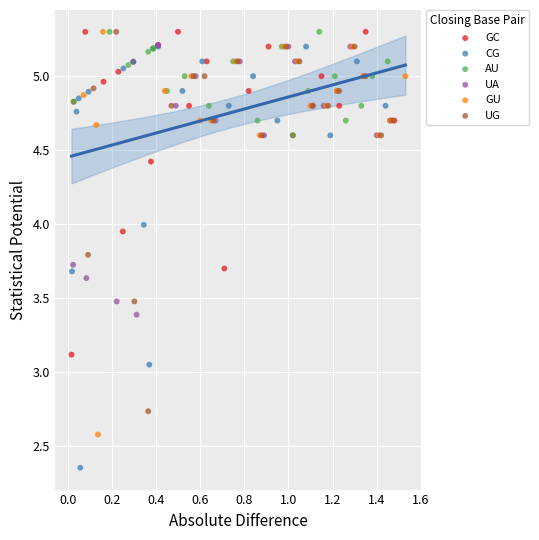

Which series contains the lowest Y value?

CG